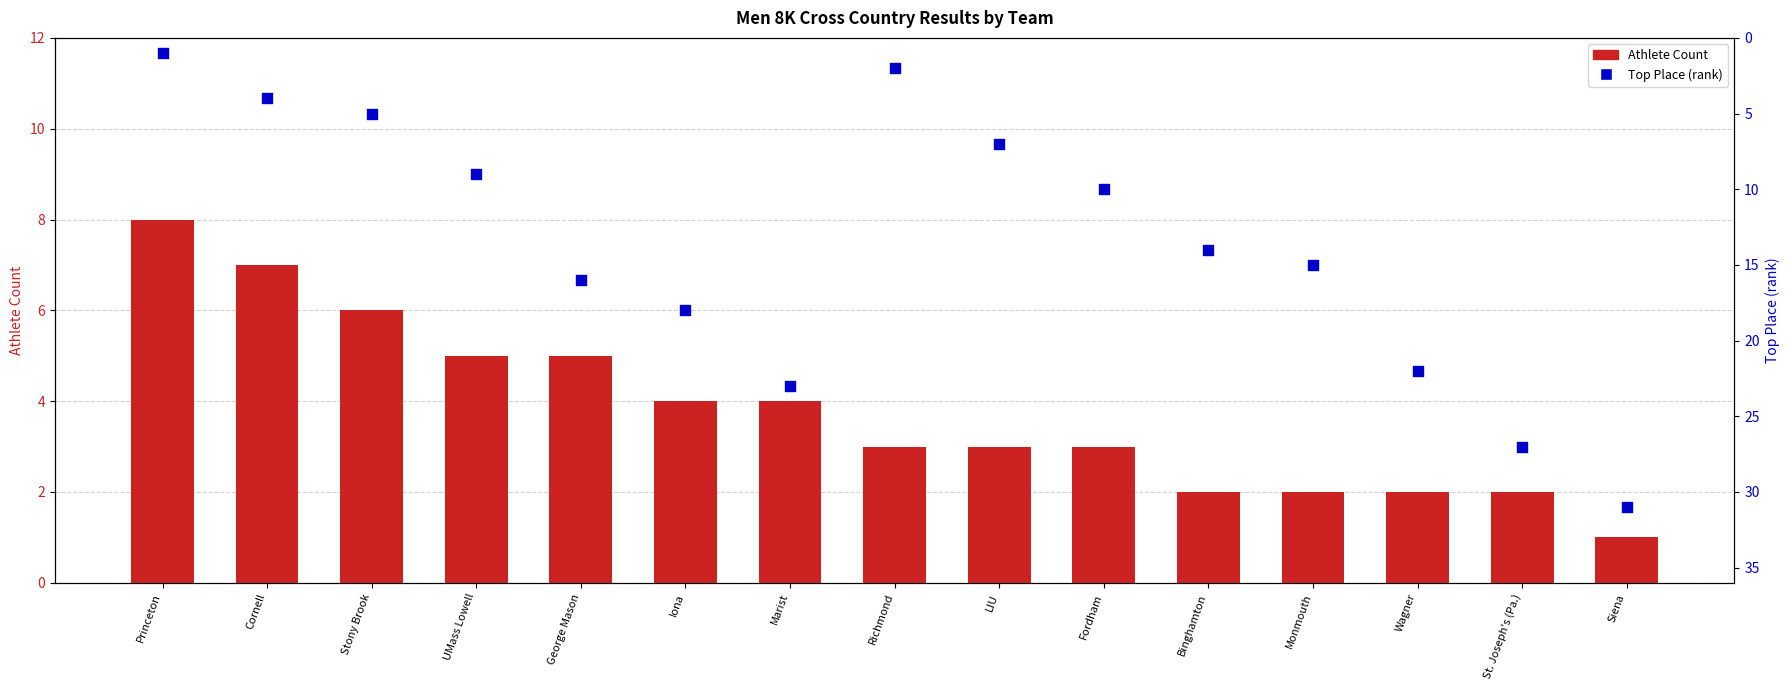

Which series has the largest total across all categories?

Top Place (rank)